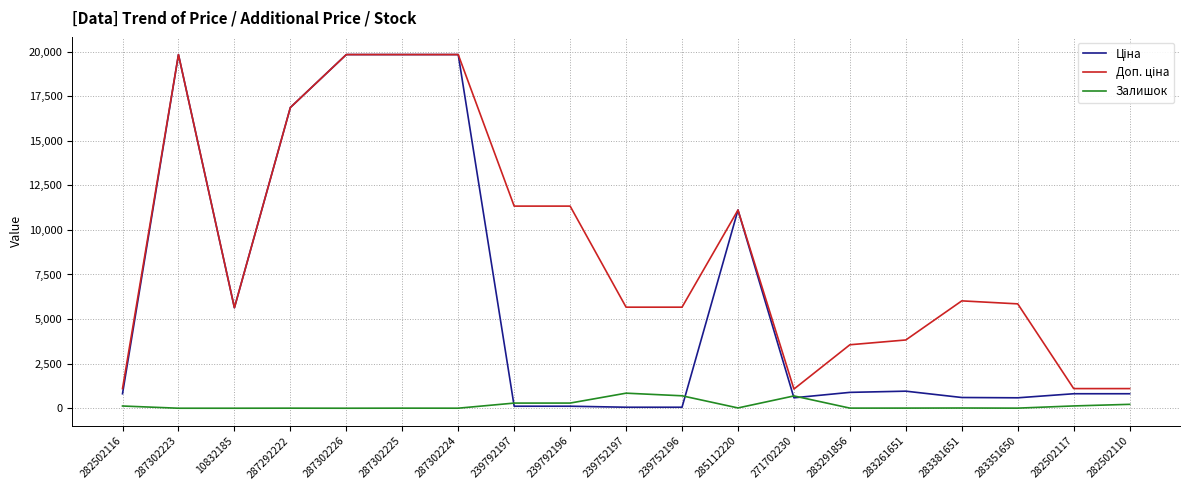

What is the maximum value shown in the chart?

19831.1